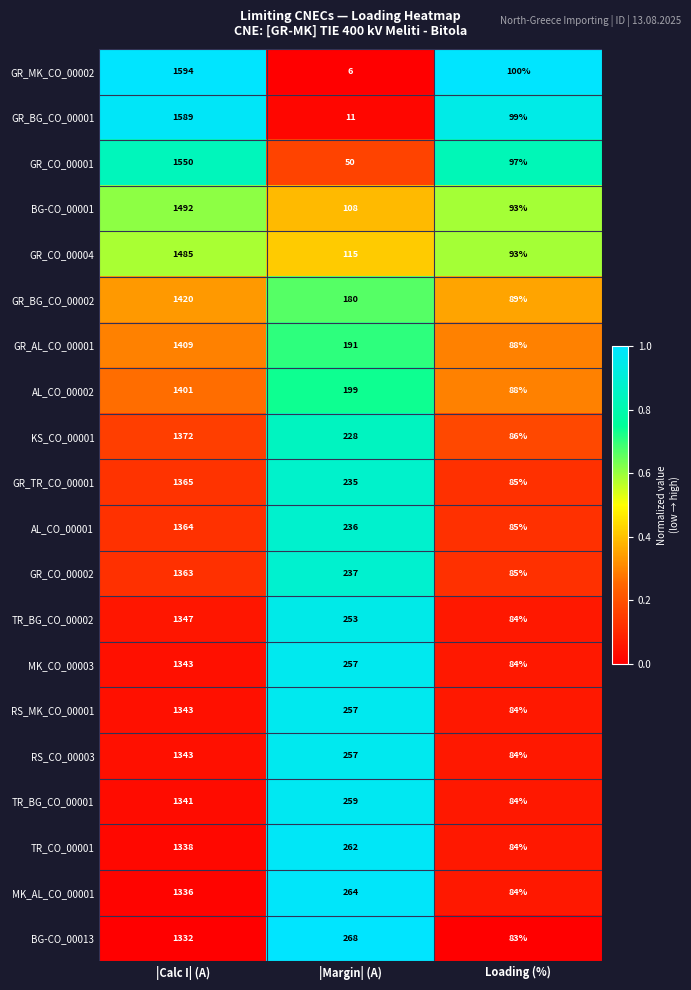

Rank the categories by MK_AL_CO_00001 value from highest to lowest.

|Calc I| (A), |Margin| (A), Loading (%)